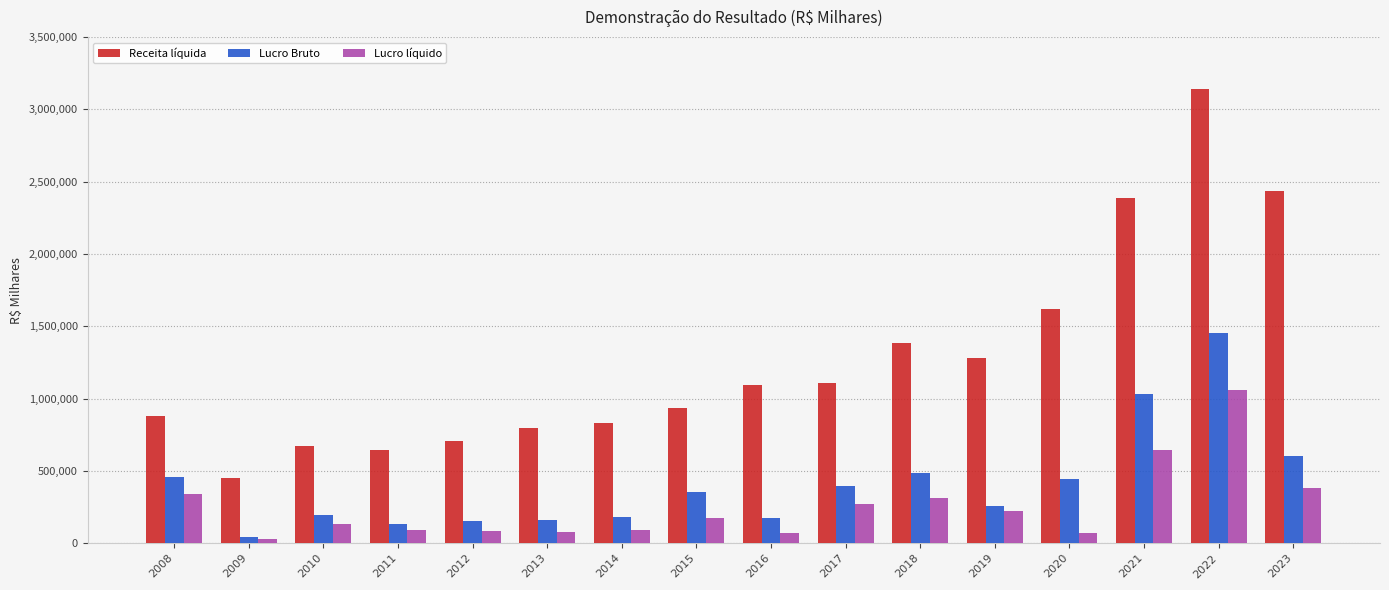

Rank the series at 2010 from highest to lowest value.

Receita líquida, Lucro Bruto, Lucro líquido